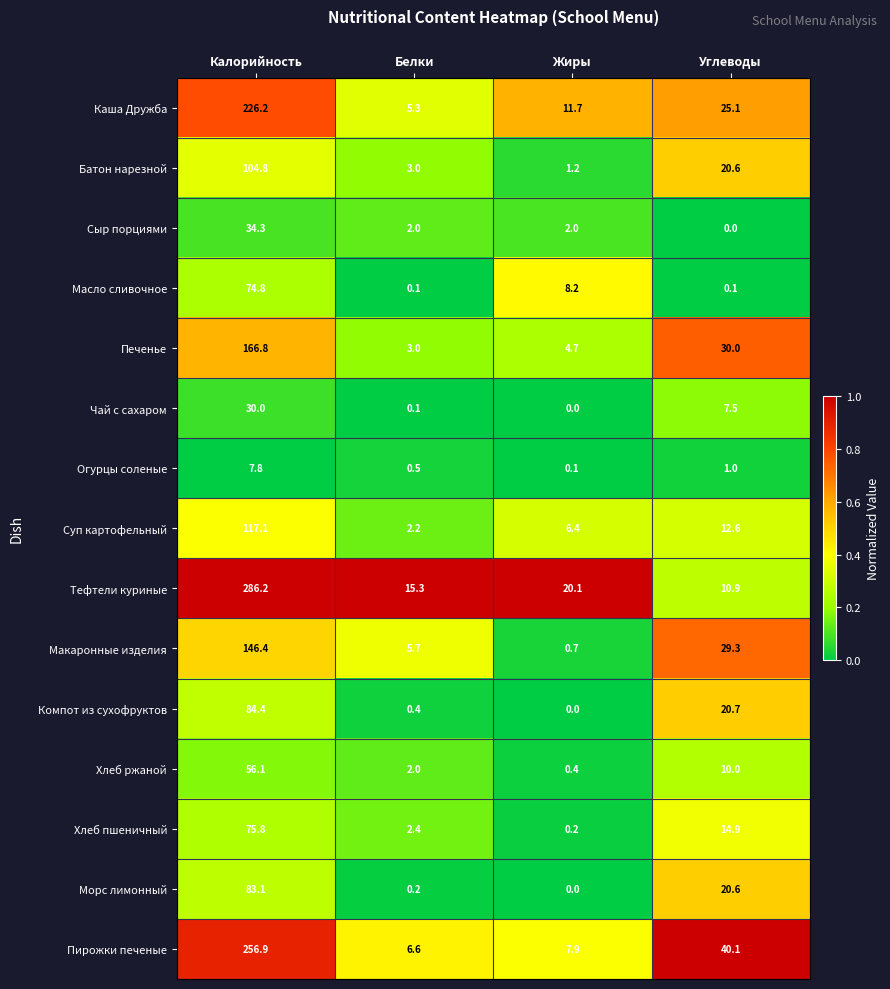

At how many categories does at least one series exceed 0?

4